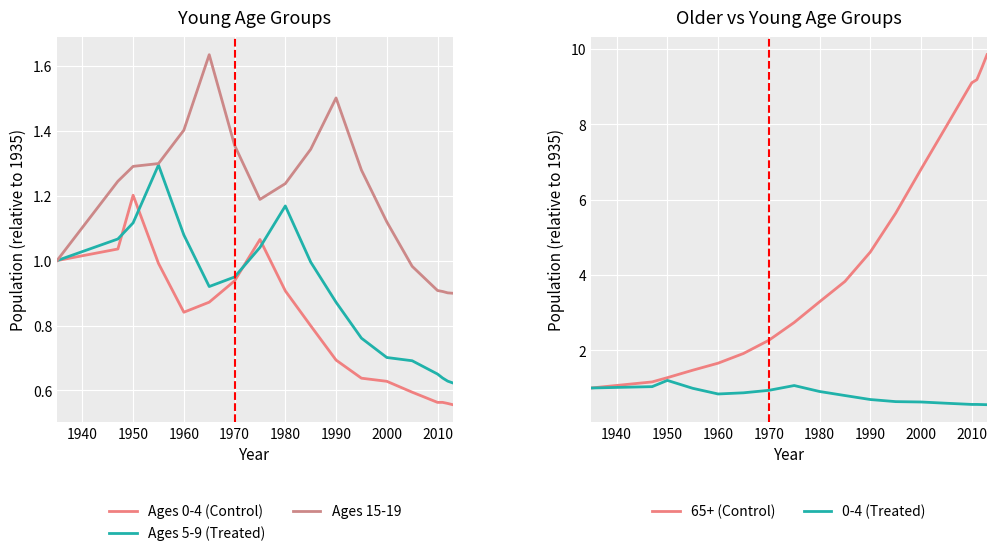

Reading left to right, list all the values displayed in this chart.

Ages 0-4 (Control): 1.0	1.0	1.2	1.0	0.8	0.9	0.9	1.1	0.9	0.8	0.7	0.6	0.6	0.6	0.6	0.6	0.6	0.6
Ages 5-9 (Treated): 1.0	1.1	1.1	1.3	1.1	0.9	0.9	1.0	1.2	1.0	0.9	0.8	0.7	0.7	0.7	0.6	0.6	0.6
Ages 15-19: 1.0	1.2	1.3	1.3	1.4	1.6	1.4	1.2	1.2	1.3	1.5	1.3	1.1	1.0	0.9	0.9	0.9	0.9
65+ (Control): 1.0	1.2	1.3	1.5	1.7	1.9	2.3	2.7	3.3	3.8	4.6	5.6	6.8	8.0	9.1	9.2	9.5	9.9
0-4 (Treated): 1.0	1.0	1.2	1.0	0.8	0.9	0.9	1.1	0.9	0.8	0.7	0.6	0.6	0.6	0.6	0.6	0.6	0.6